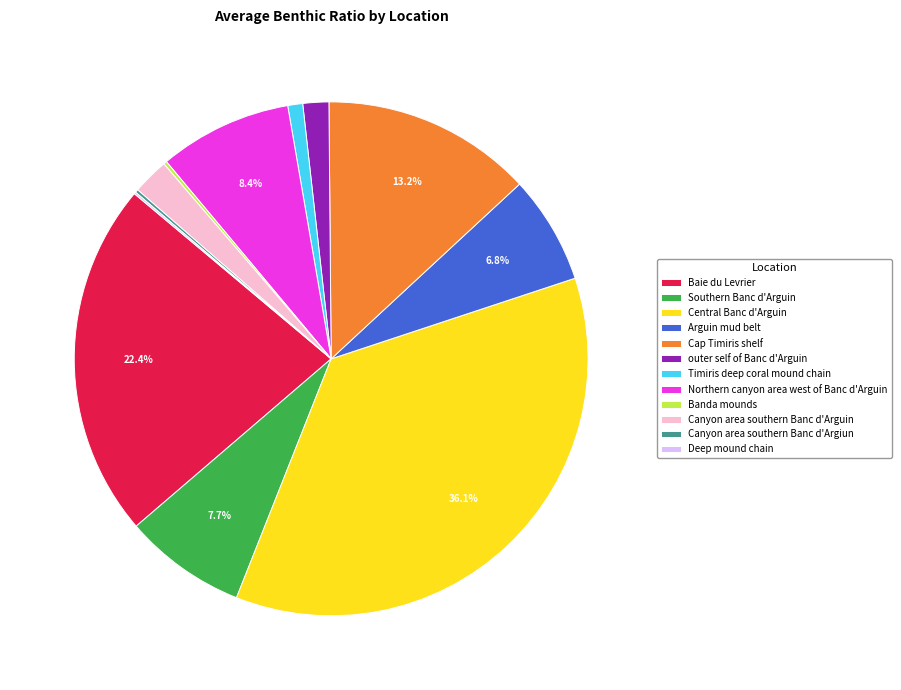

What is the largest slice in the pie chart?

Central Banc d'Arguin